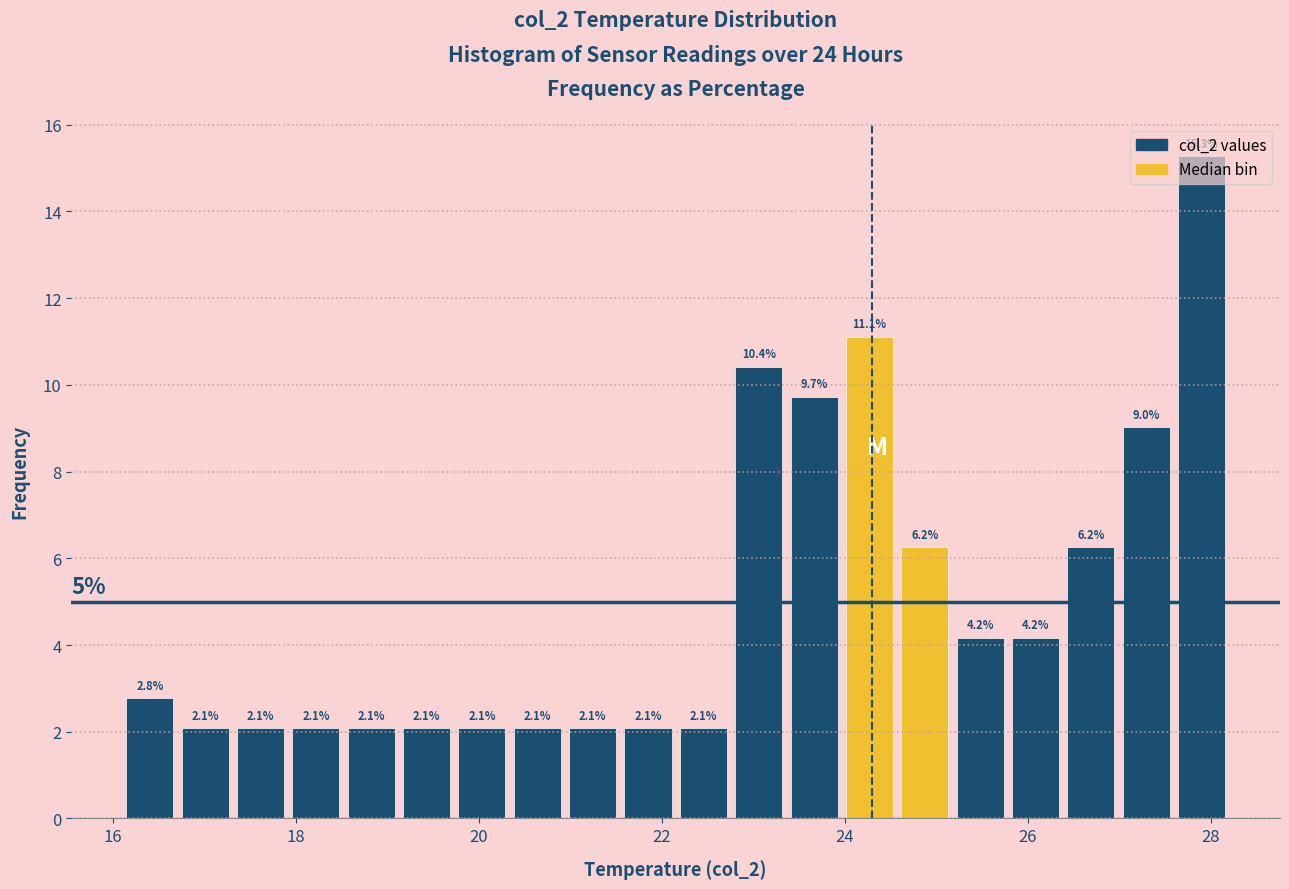

Read against the x-axis, roughly where is the centre of the tallest bar?

27.8